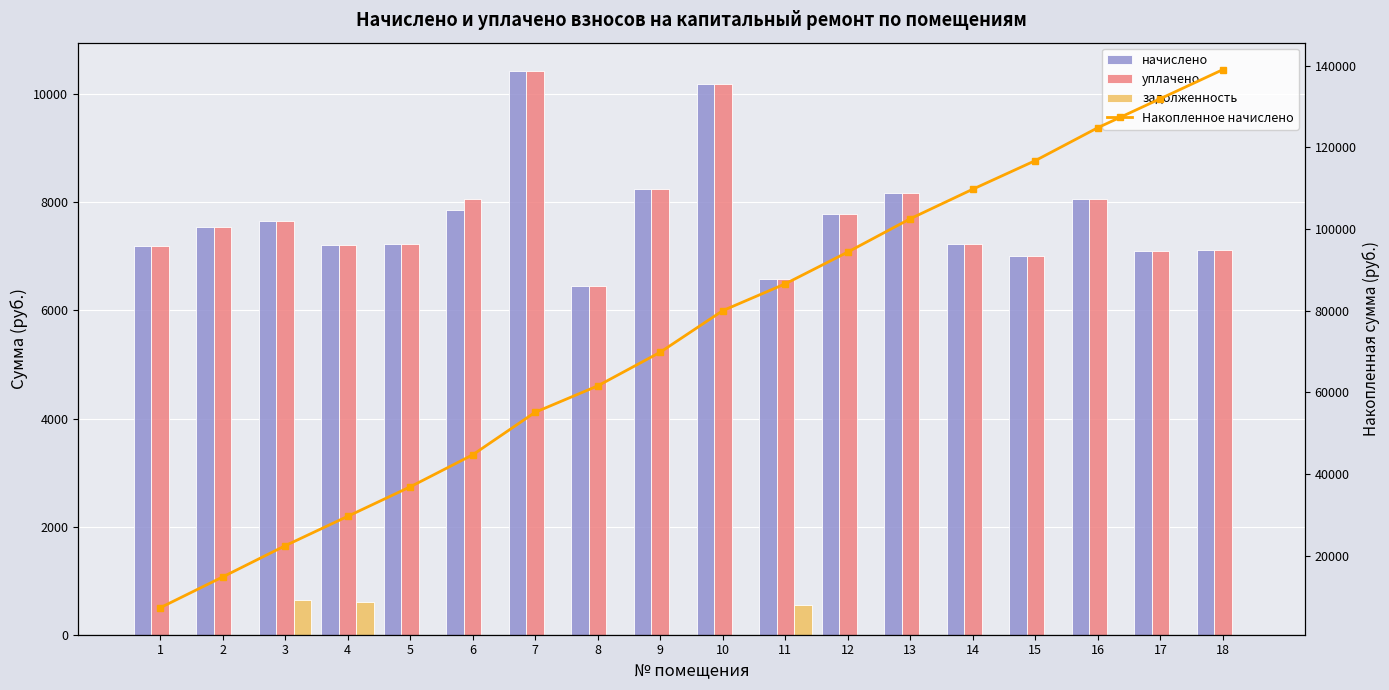

What is the maximum value for Накопленное начислено?

139037.8